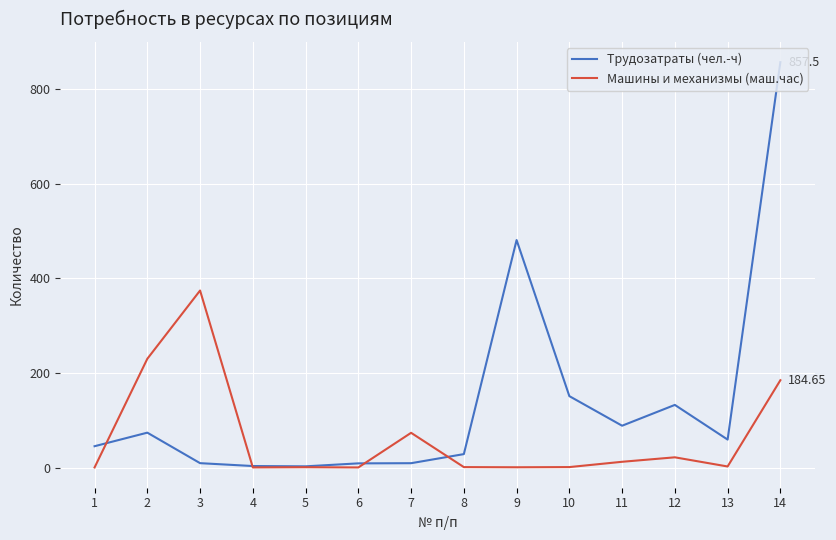

Does the chart have visible grid lines?

Yes